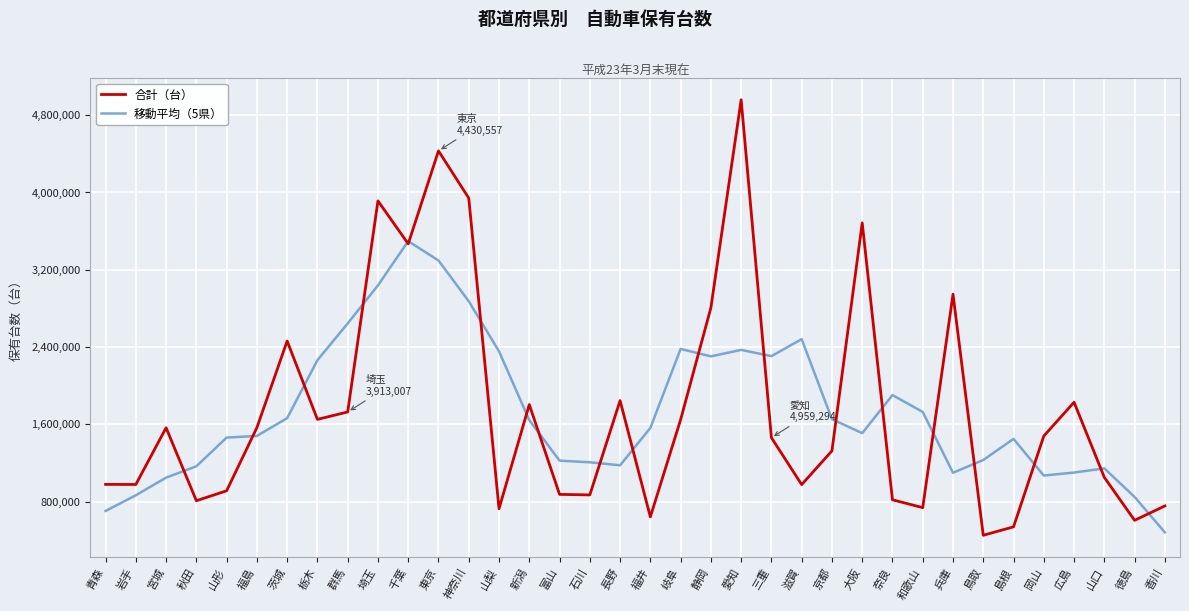

At which label is 合計（台） closest to 2706136?

静岡